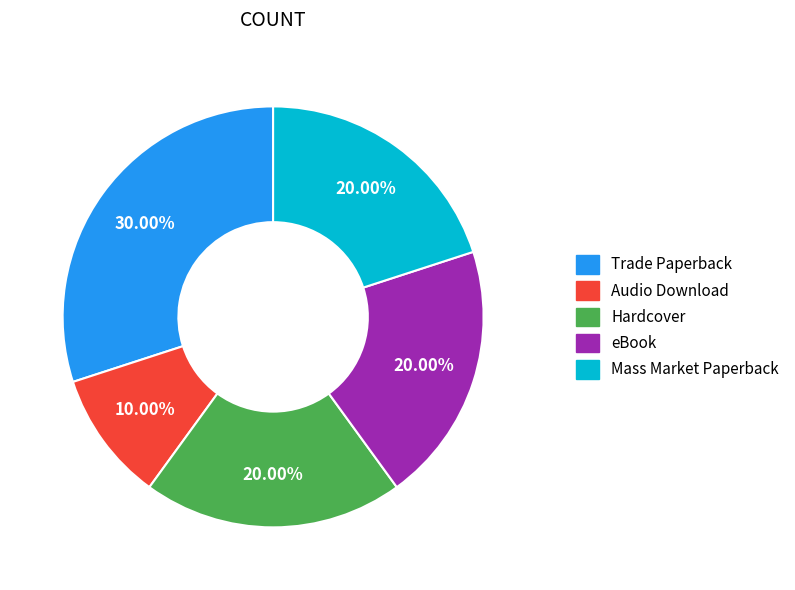

To the nearest percent, what is the combined percentage of Audio Download and Trade Paperback?

40%